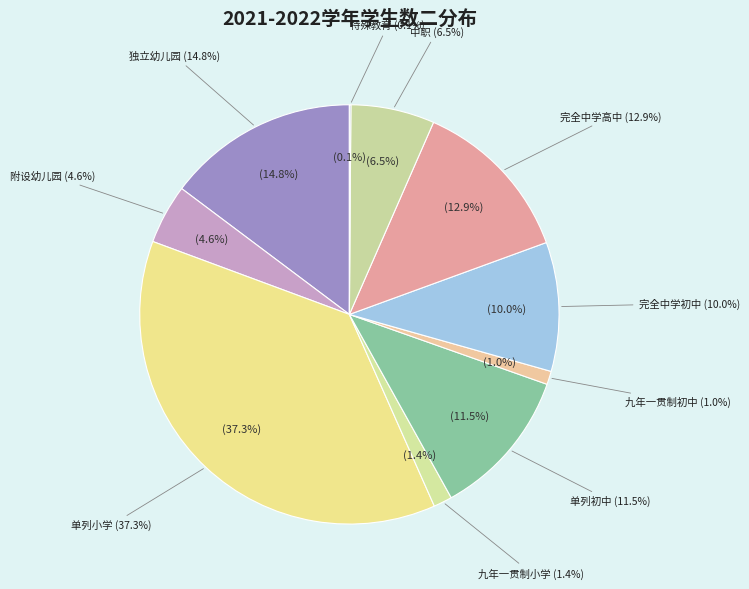

How many slices are in this pie chart?

10